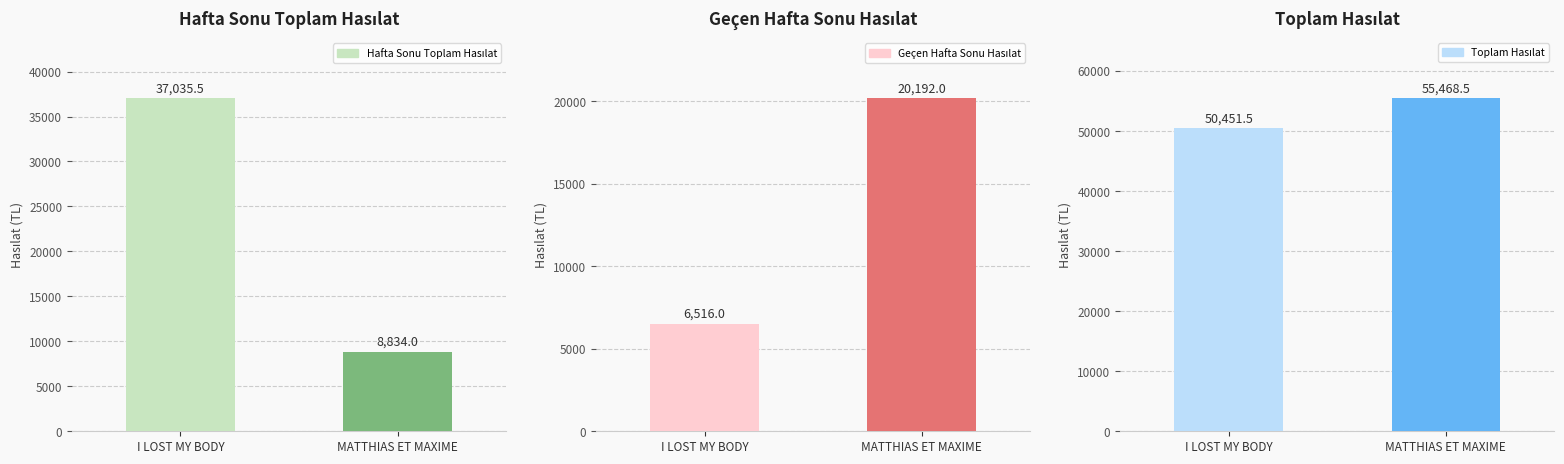

Reading right to left, what are all the values shown in this chart?

Hafta Sonu Toplam Hasılat: 8834.0	37035.5
Geçen Hafta Sonu Hasılat: 20192.0	6516.0
Toplam Hasılat: 55468.5	50451.5